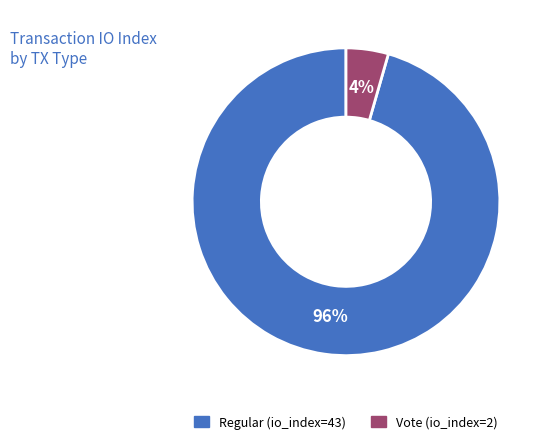

What is the majority slice?

Regular (io_index=43)